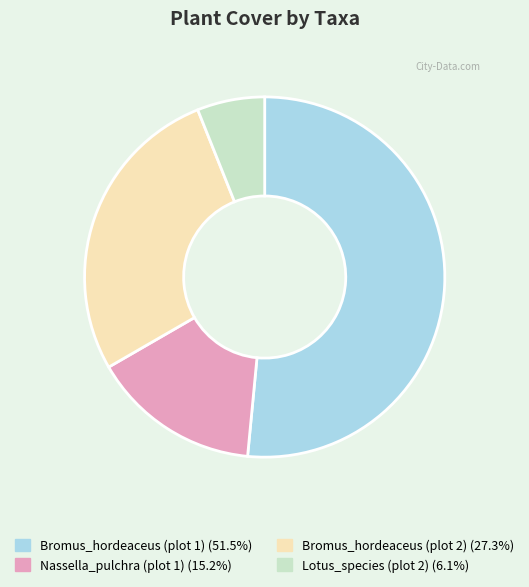

The Bromus_hordeaceus (plot 2) slice represents 27% of the pie. True or false?

True